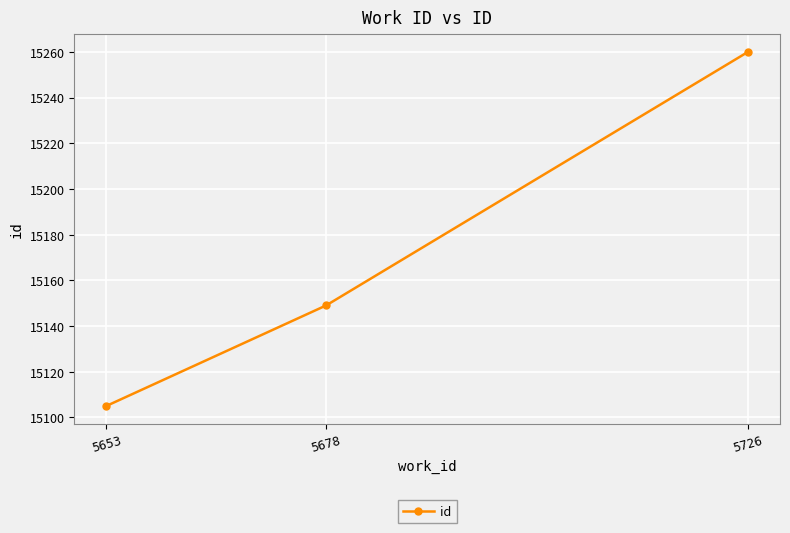

How many values are below 15149?

1